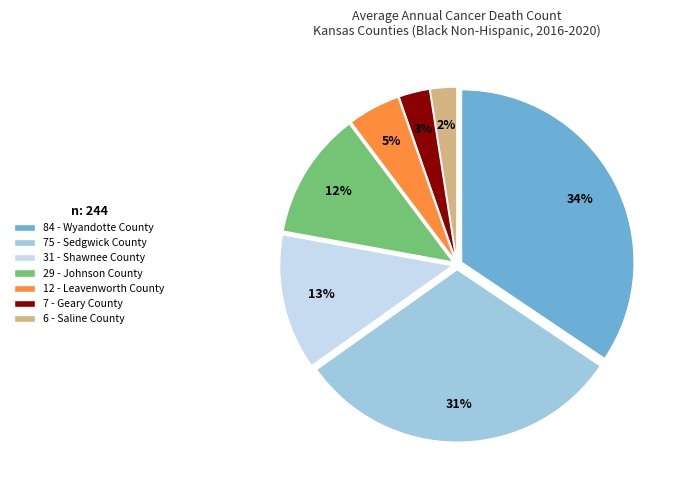

To the nearest percent, what is the difference between the largest and smallest slice percentages?

32%